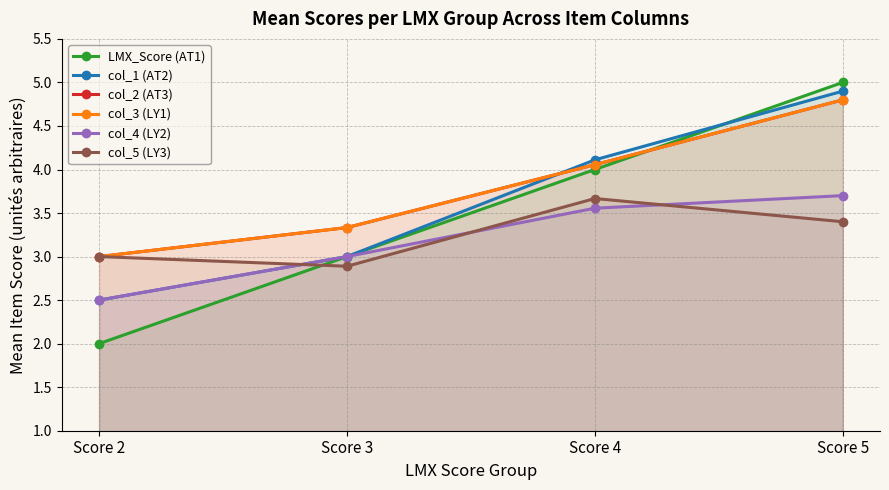

Which category has the highest value in the col_3 (LY1) series?

Score 5